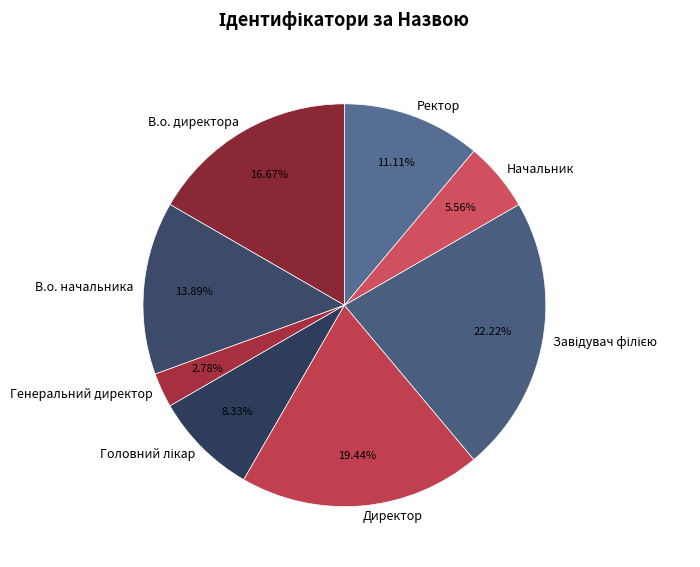

What is the ratio of the value at Ректор to the value at Директор?

0.6